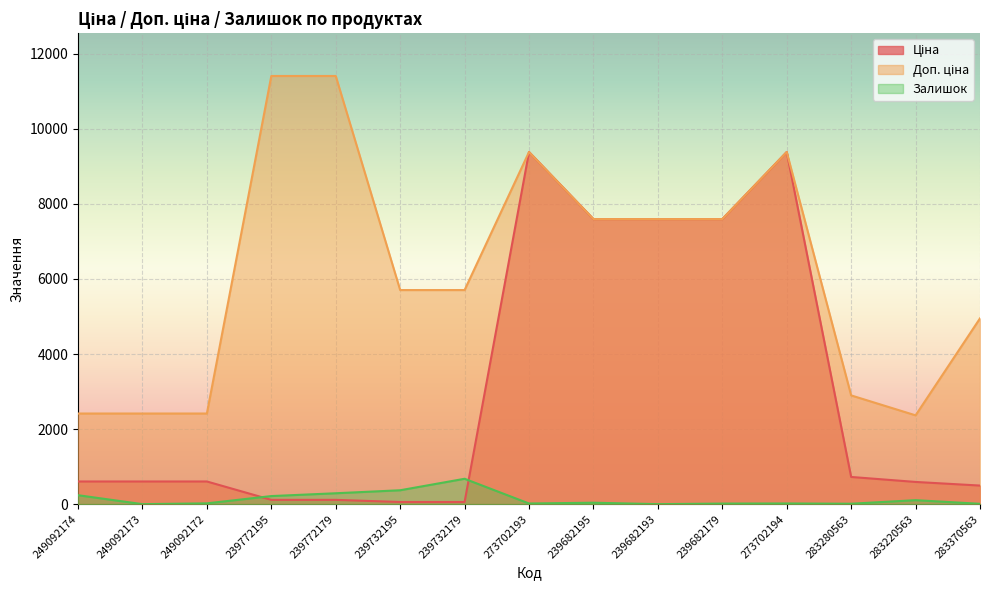

At which label is Доп. ціна closest to 6888?

239682195